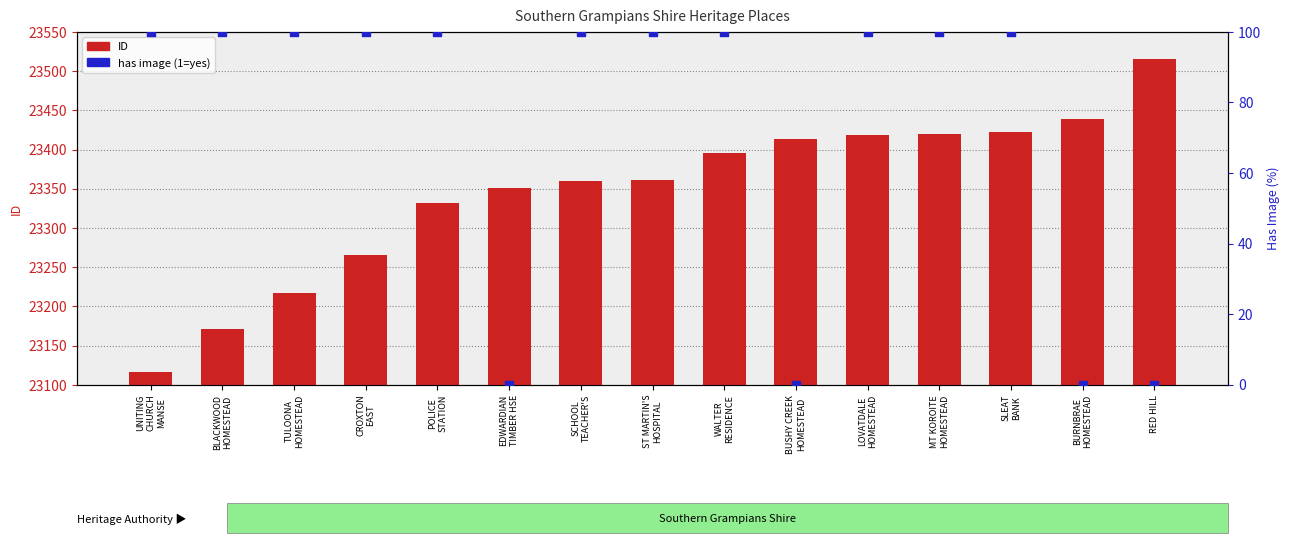

Which series has the widest spread of Y values?

ID